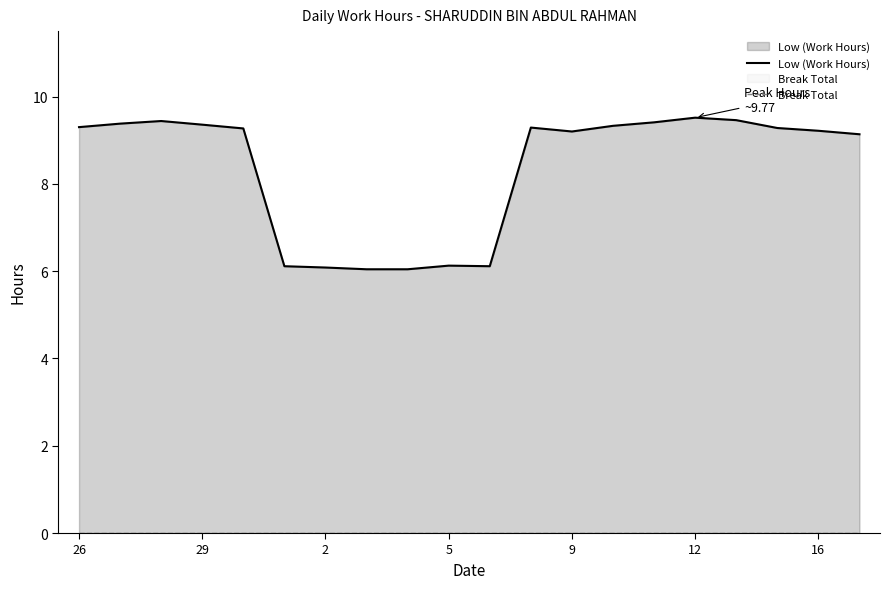

What is the minimum value for Low (Work Hours)?

6.0